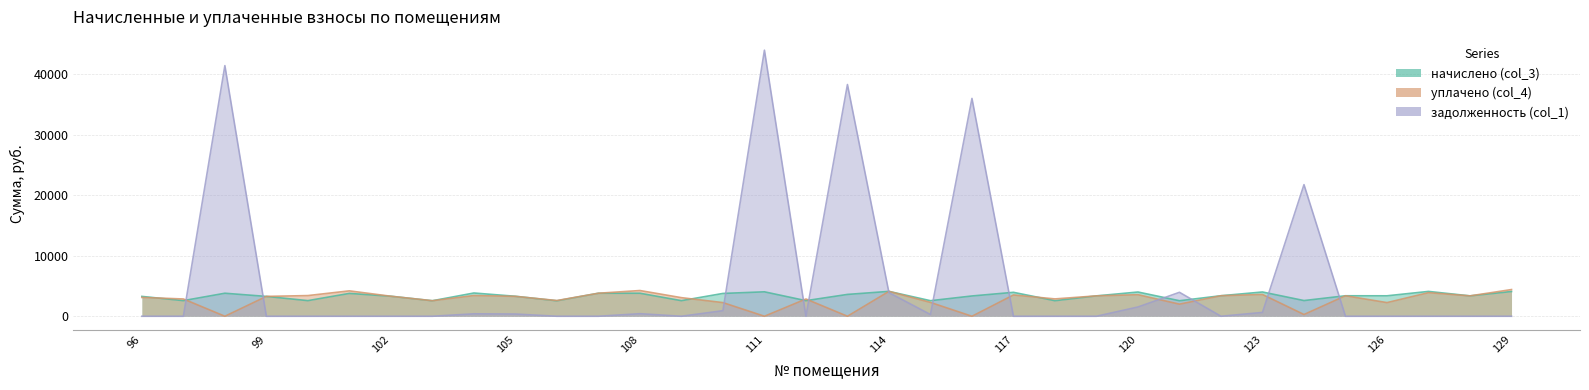

Which series has the widest spread of values?

задолженность (col_1)